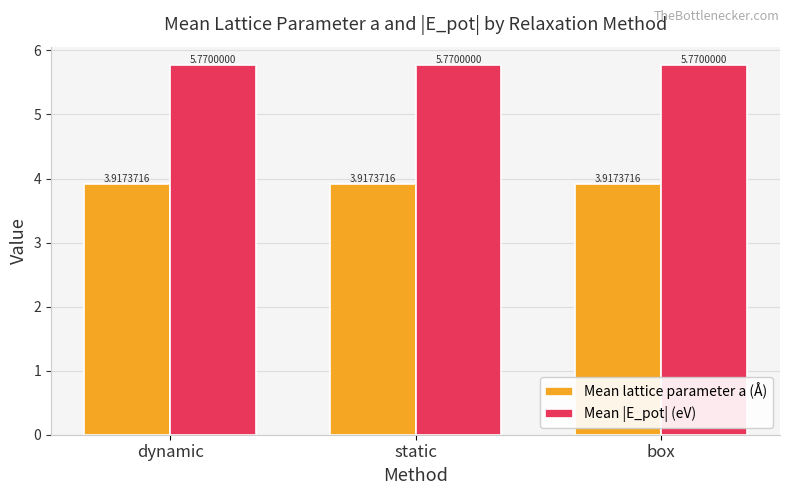

Which series has the largest total across all categories?

Mean |E_pot| (eV)